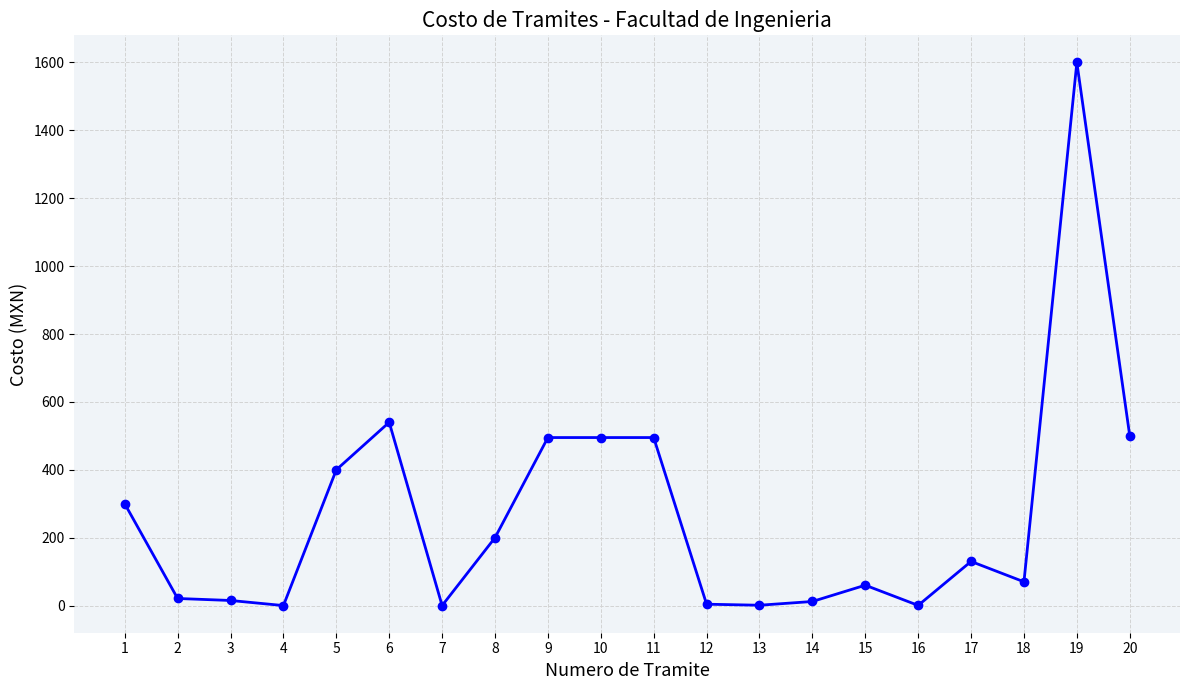

How many categories are shown in the chart?

20